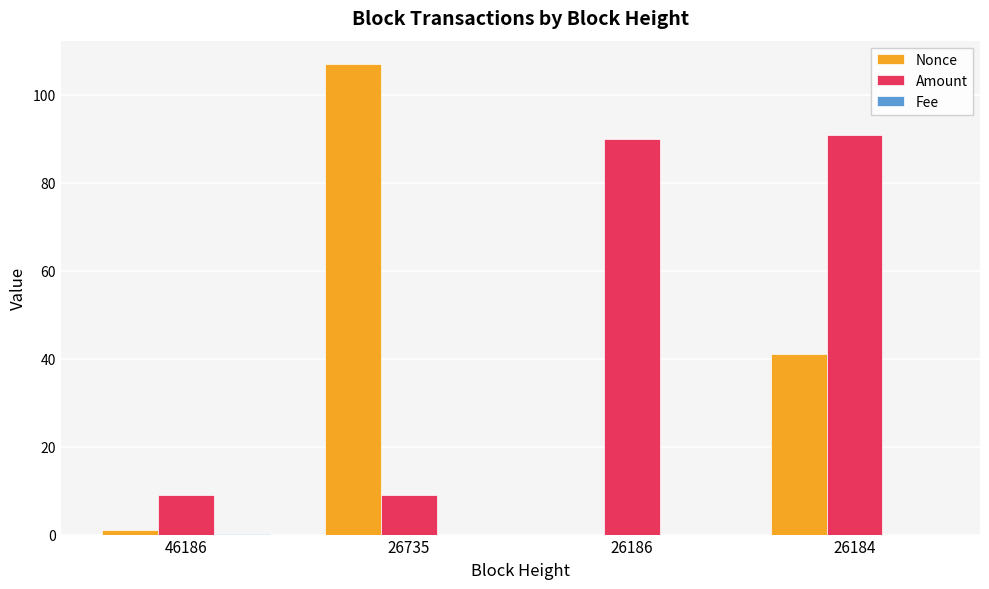

At which category is the sum across all series the highest?

26184